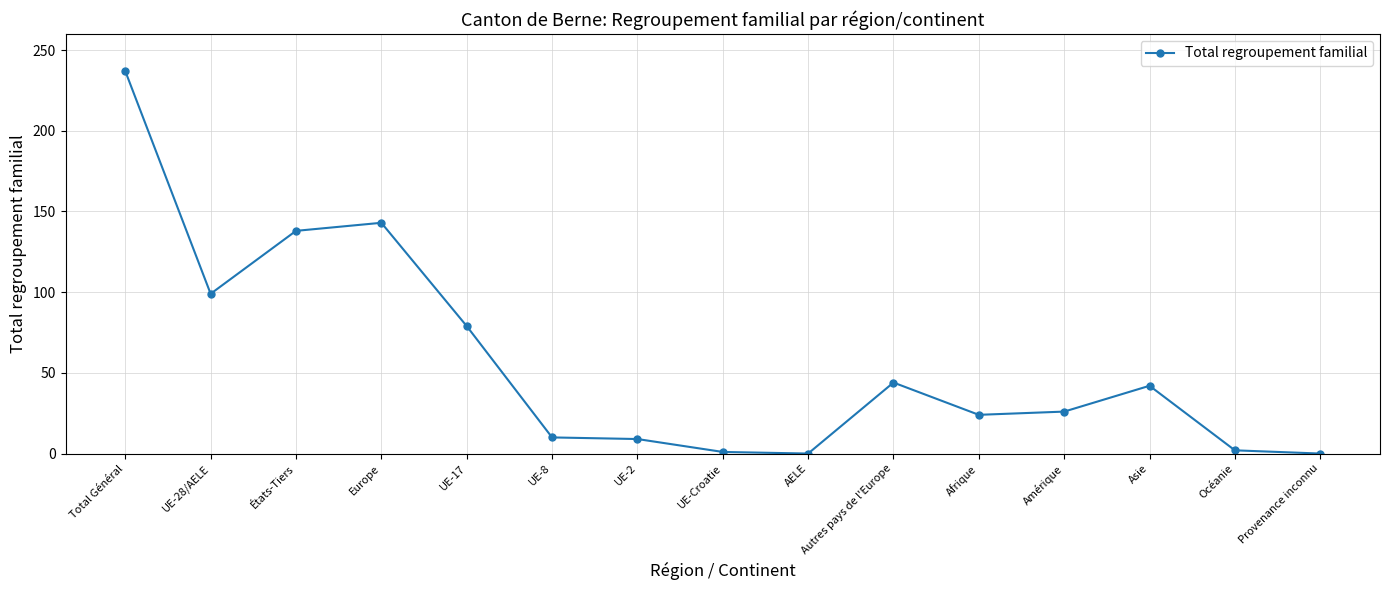

What is the sum of the values at Afrique and Total Général?

261